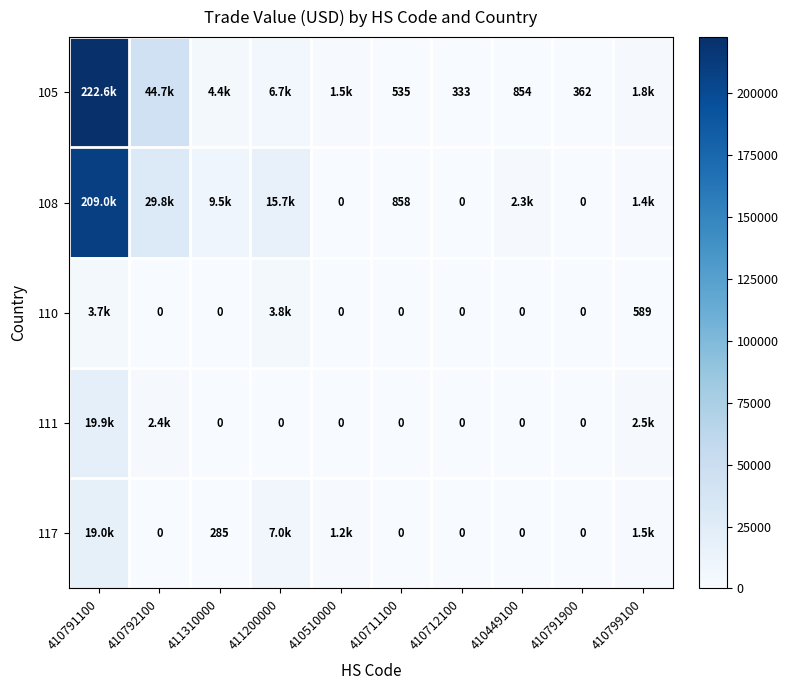

Is the value of 105 at 410449100 greater than the value of 110 at 410510000?

Yes